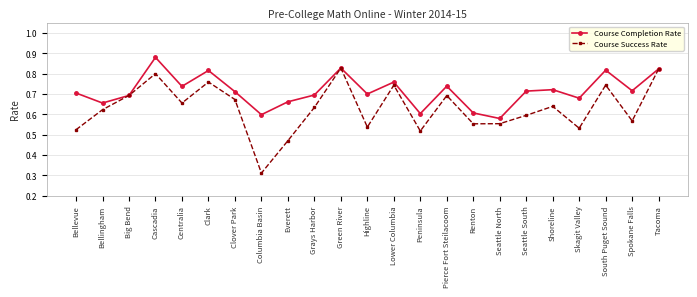

List the series in order of their overall mean, highest first.

Course Completion Rate, Course Success Rate